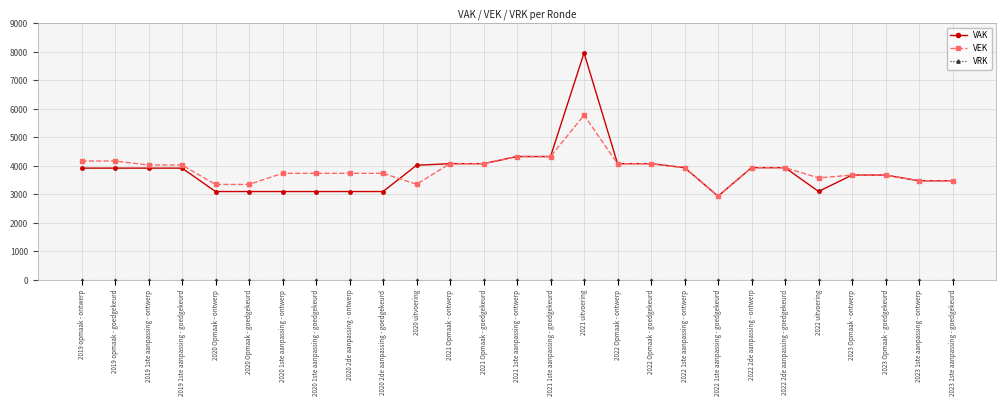

Which series has the widest spread of values?

VAK